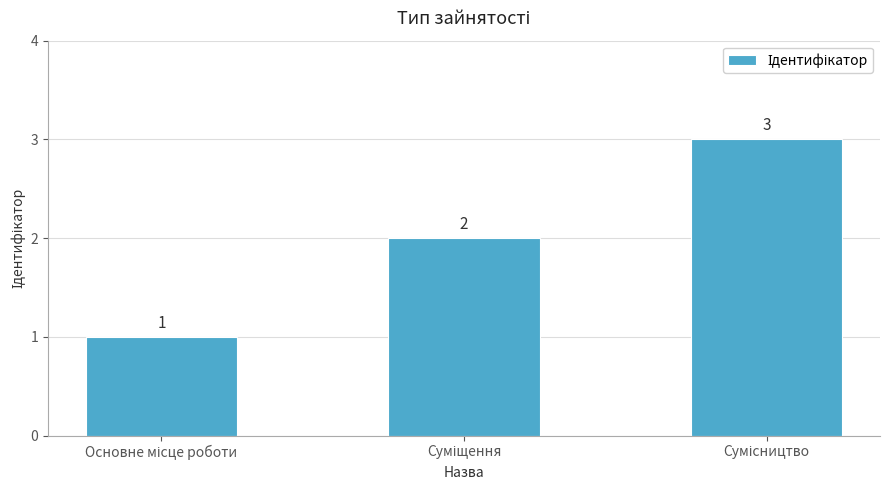

What is the value of the 1st bar from the left?

1